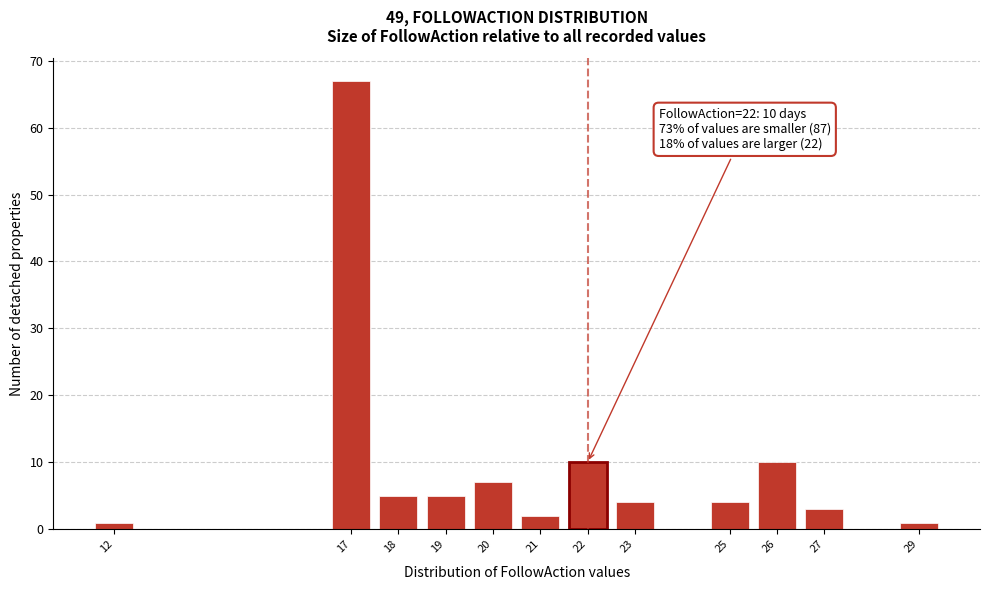

Reading left to right, transcribe all the data shown in this chart.

1	67	5	5	7	2	10	4	4	10	3	1